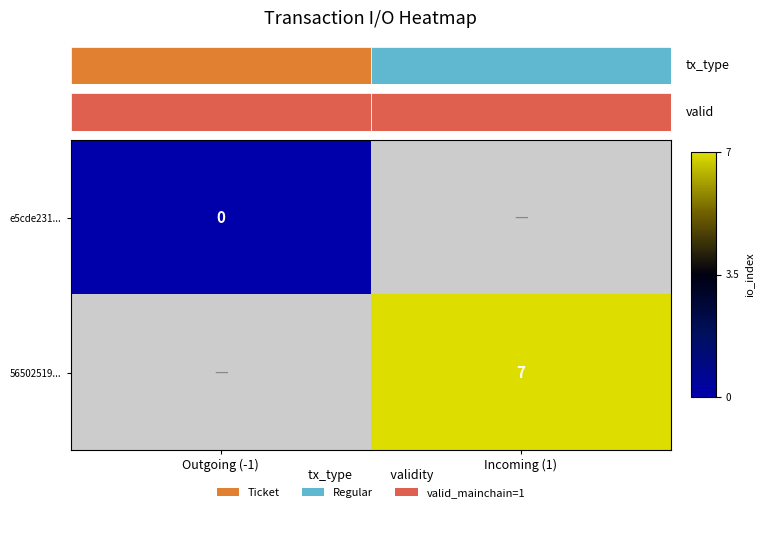

The value of 56502519... at Incoming (1) is 7. True or false?

True